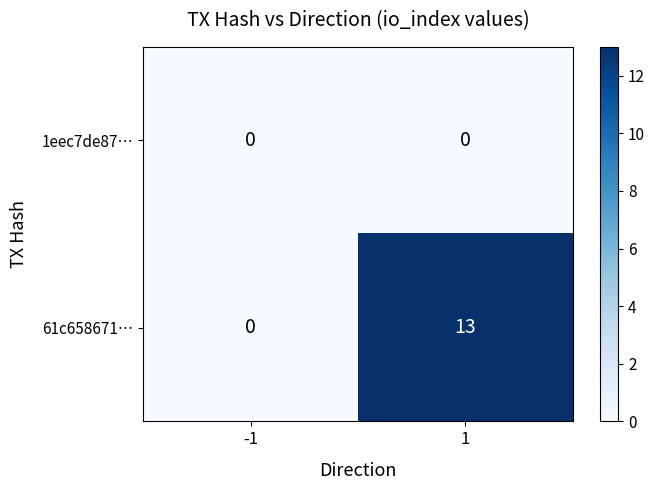

Count the 61c658671… values in the range 0 to 13.

2